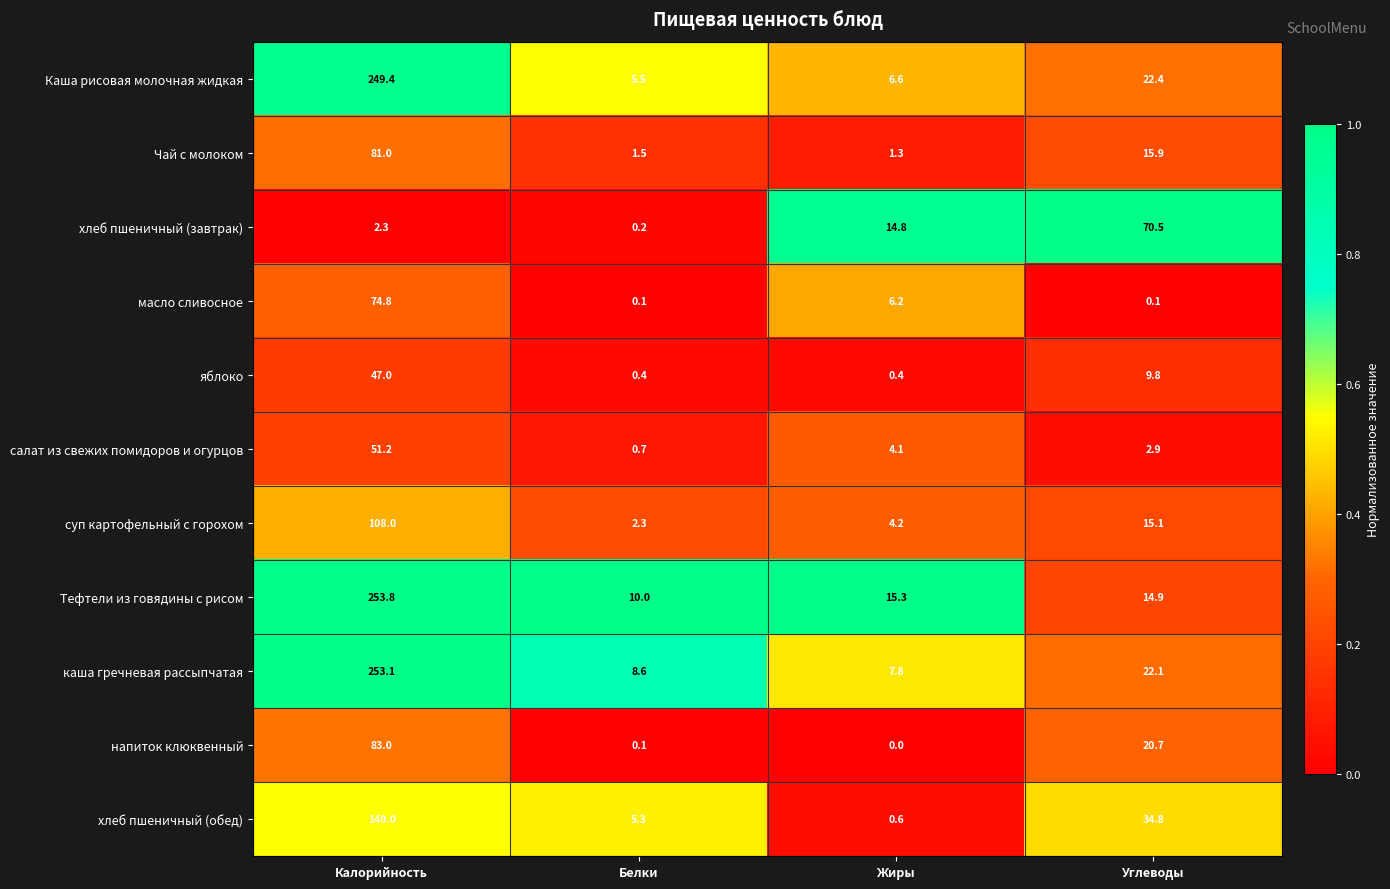

Rank the series at Углеводы from highest to lowest value.

хлеб пшеничный (завтрак), хлеб пшеничный (обед), Каша рисовая молочная жидкая, каша гречневая рассыпчатая, напиток клюквенный, Чай с молоком, суп картофельный с горохом, Тефтели из говядины с рисом, яблоко, салат из свежих помидоров и огурцов, масло сливосное